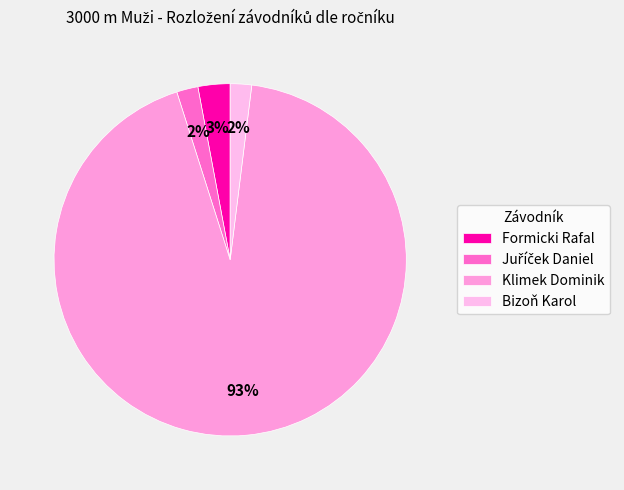

Which slice is the largest?

Klimek Dominik